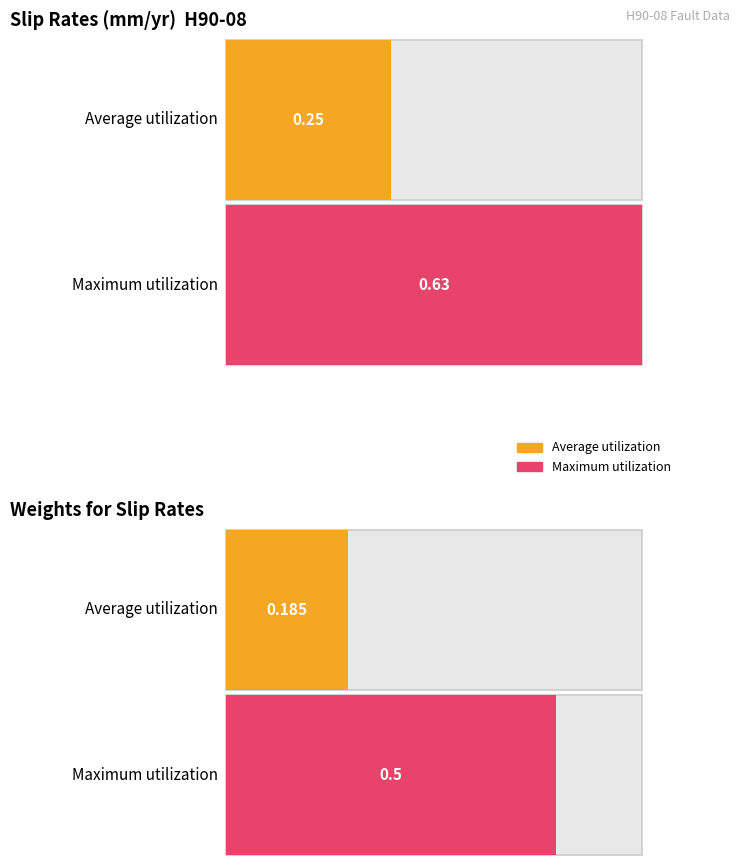

What is the greatest value displayed?

0.6